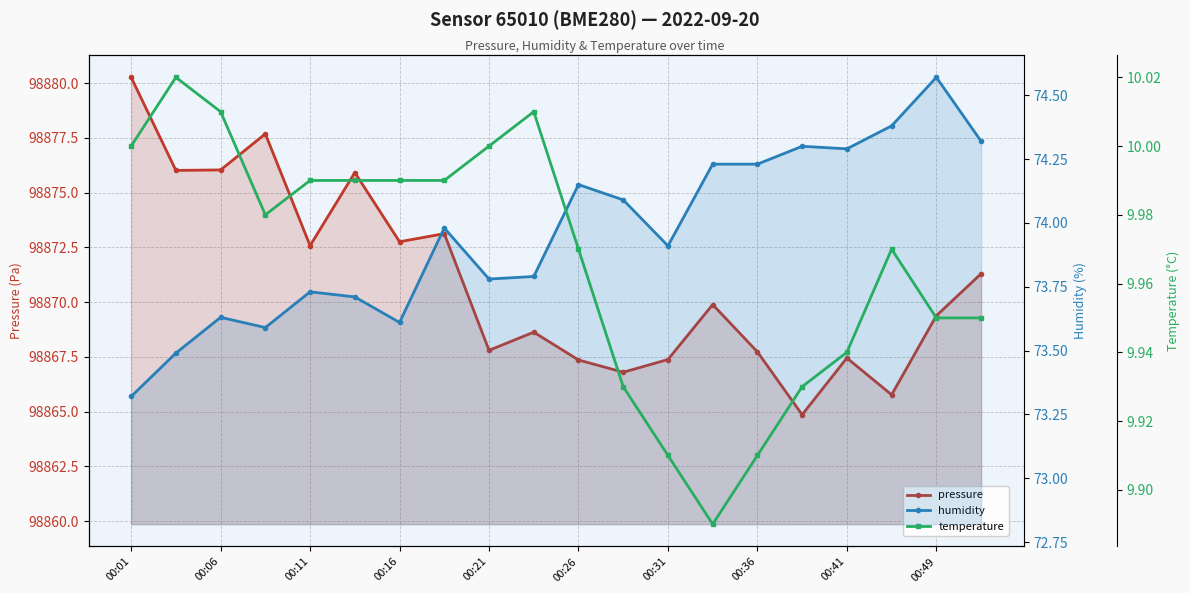

How many lines are shown in the chart?

3